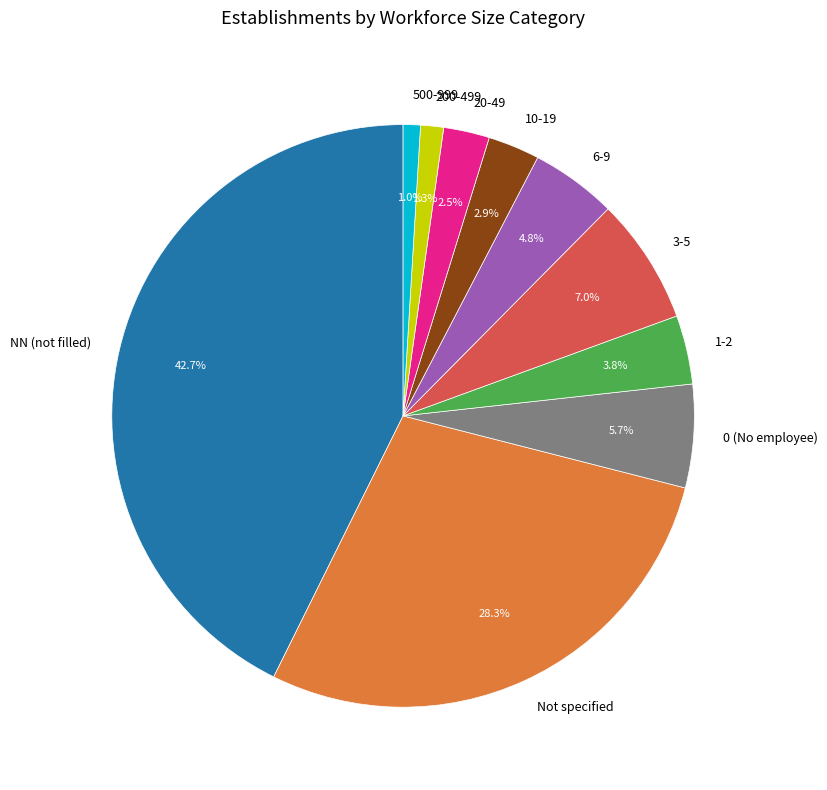

Which has a higher value, 0 (No employee) or NN (not filled)?

NN (not filled)